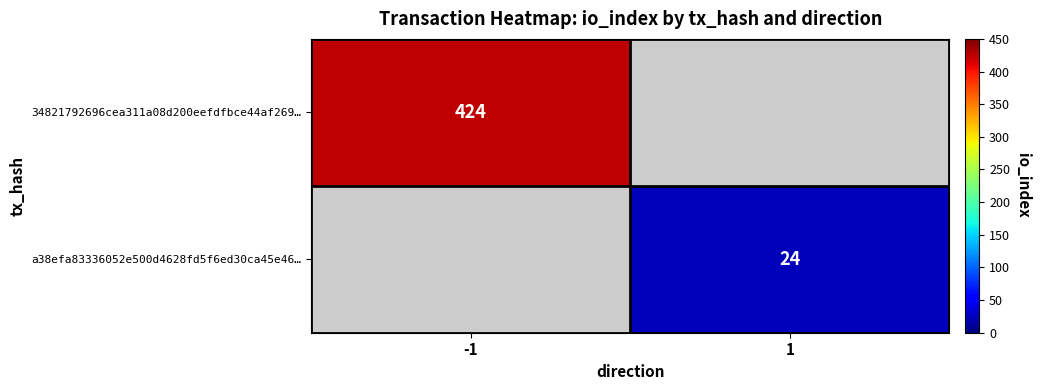

The a38efa83336052e500d4628fd5f6ed30ca45e46… series shows 24 at 1. True or false?

True